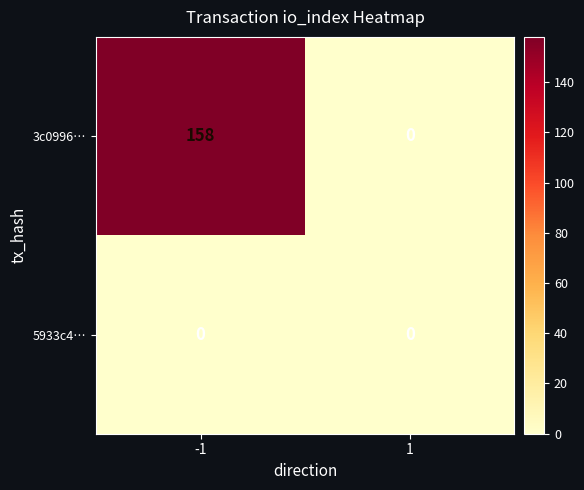

Reading left to right, list all the values displayed in this chart.

3c0996…: -1=158	1=0
5933c4…: -1=0	1=0